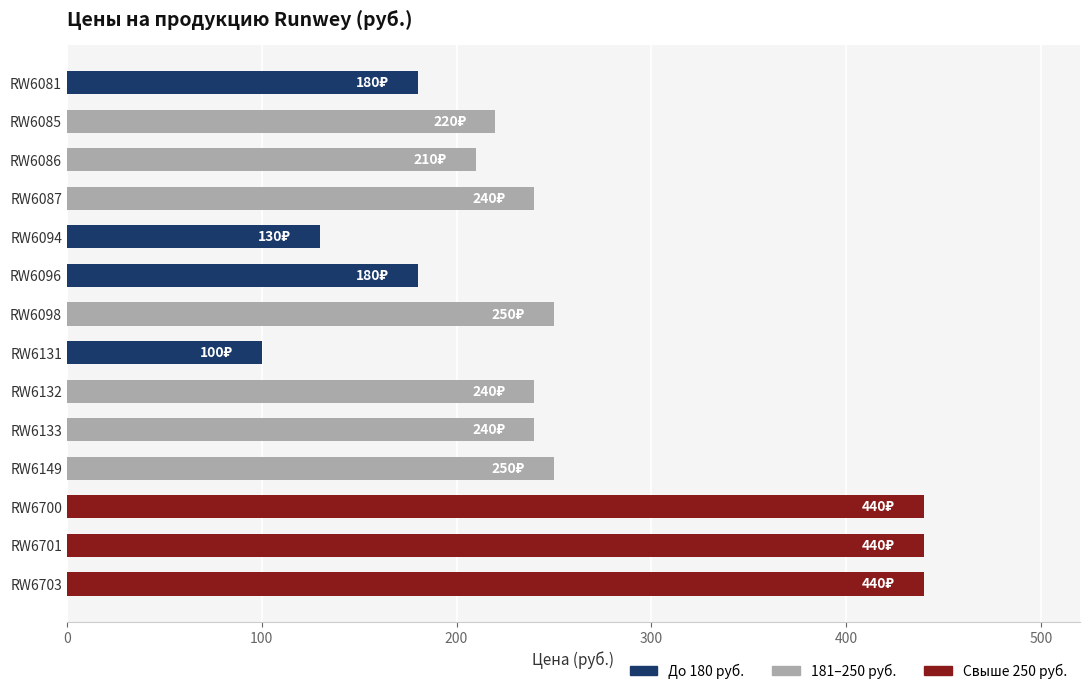

What is the value of the 5th bar from the top?

130